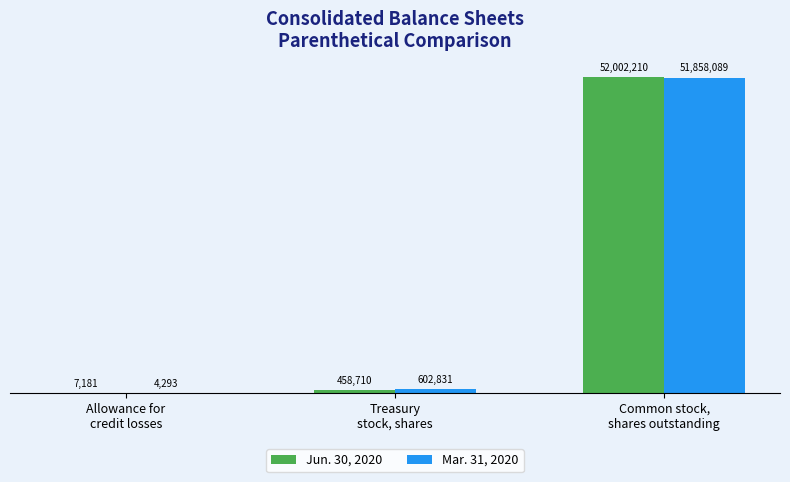

How many groups of bars are there?

3